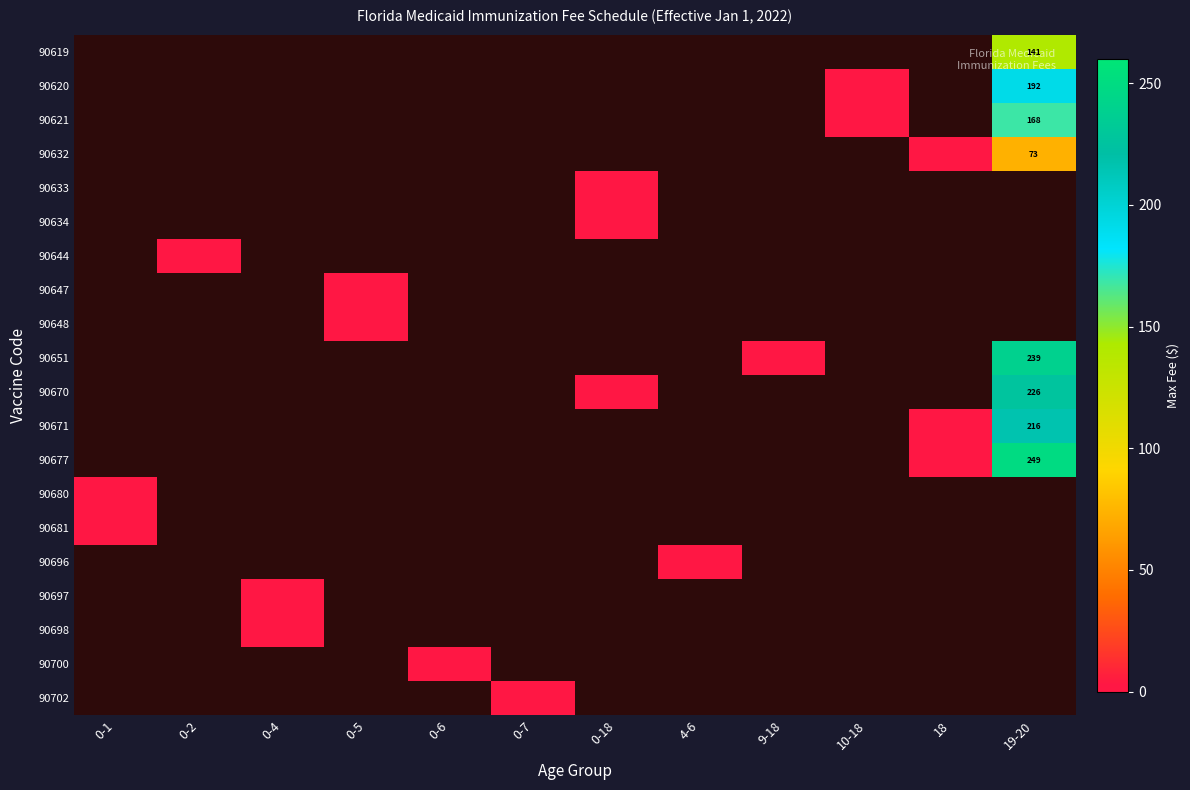

The value of 90670 at 19-20 is 226. True or false?

True